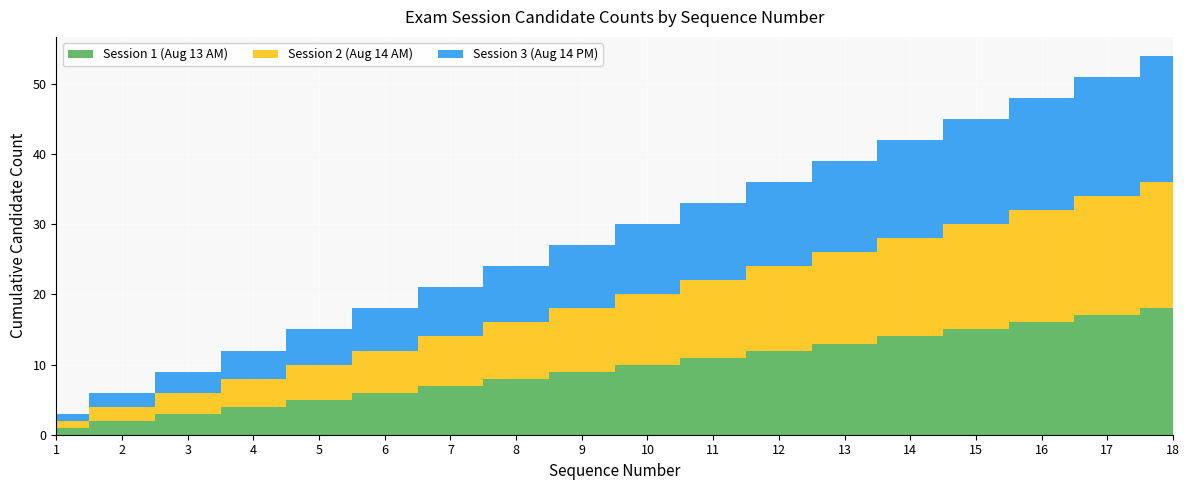

Reading right to left, extract all data points from this chart.

Session 1 (Aug 13 AM): 18=18	17=17	16=16	15=15	14=14	13=13	12=12	11=11	10=10	9=9	8=8	7=7	6=6	5=5	4=4	3=3	2=2	1=1
Session 2 (Aug 14 AM): 18=18	17=17	16=16	15=15	14=14	13=13	12=12	11=11	10=10	9=9	8=8	7=7	6=6	5=5	4=4	3=3	2=2	1=1
Session 3 (Aug 14 PM): 18=18	17=17	16=16	15=15	14=14	13=13	12=12	11=11	10=10	9=9	8=8	7=7	6=6	5=5	4=4	3=3	2=2	1=1